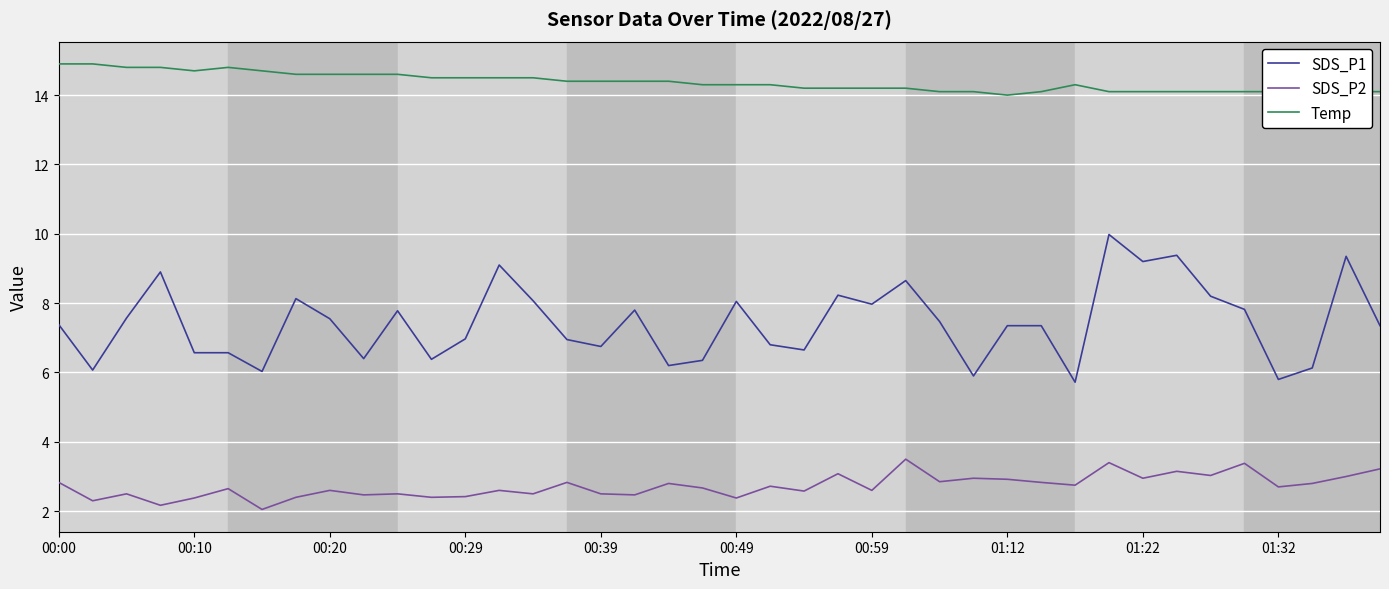

How many lines are shown in the chart?

3